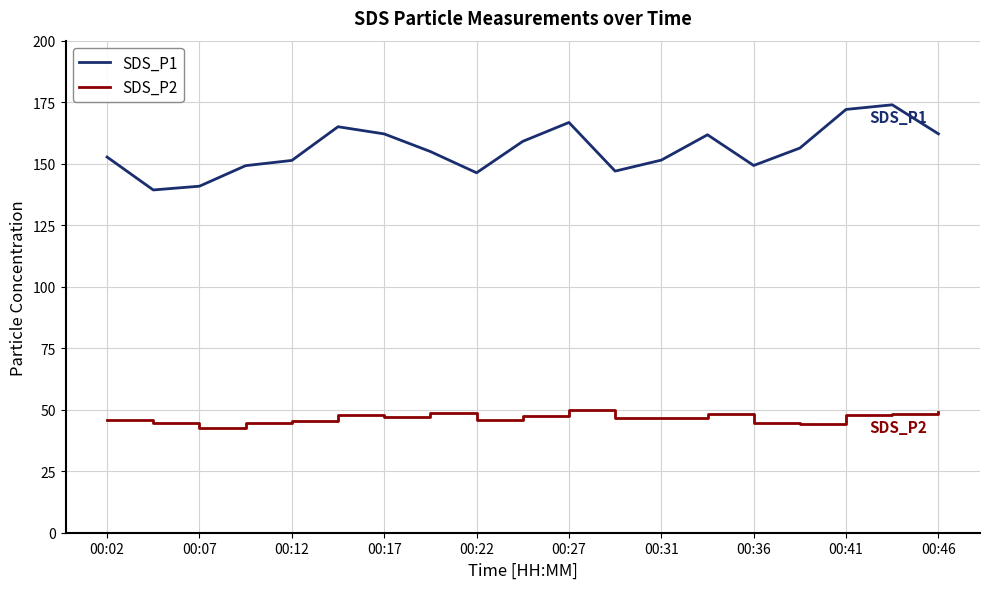

How many lines are shown in the chart?

2